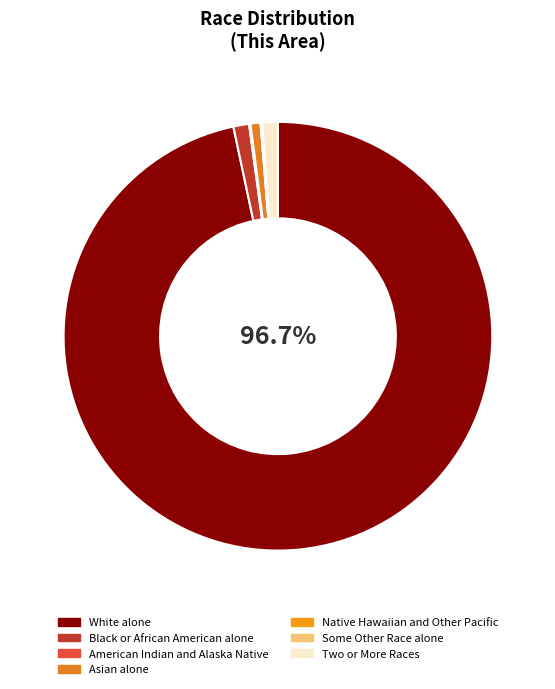

How many slices are in this pie chart?

7